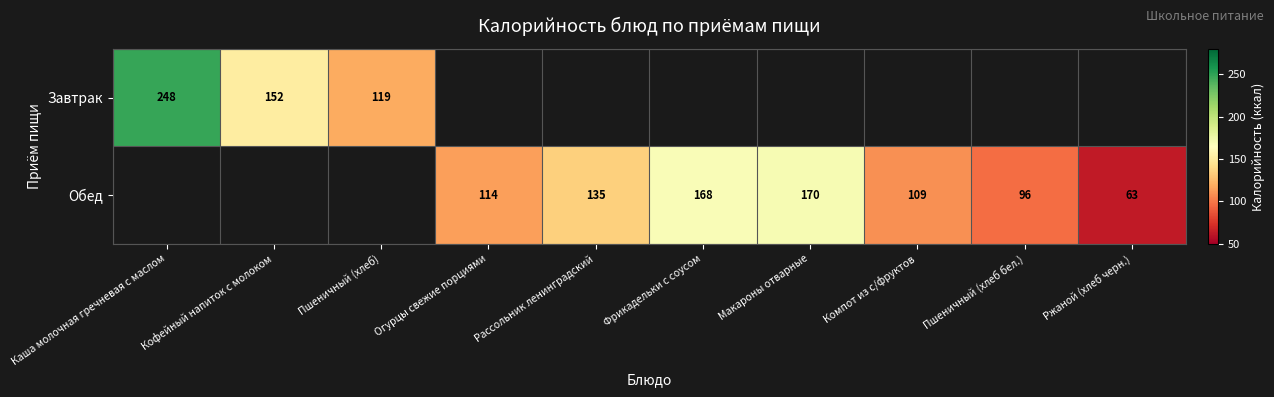

What is the difference between the Обед values at Макароны отварные and Огурцы свежие порциями?

56